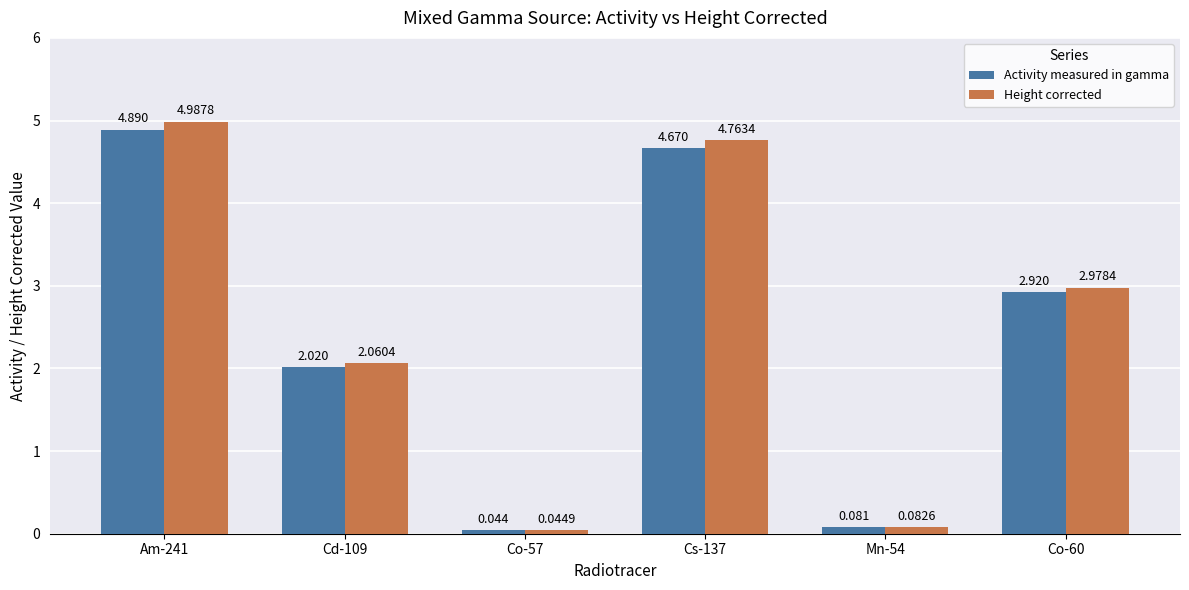

Does the chart contain any negative values?

No